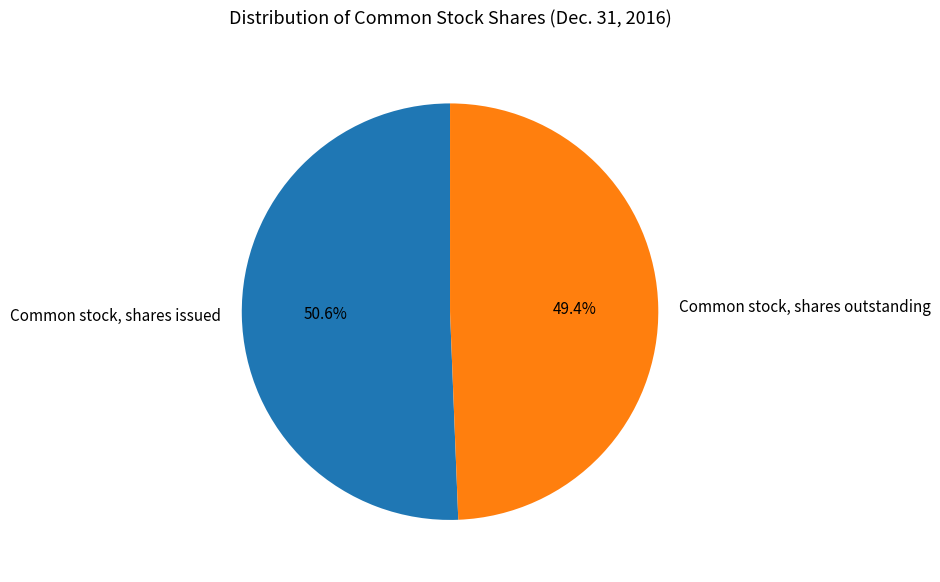

To the nearest percent, what portion does Common stock, shares issued represent?

51%